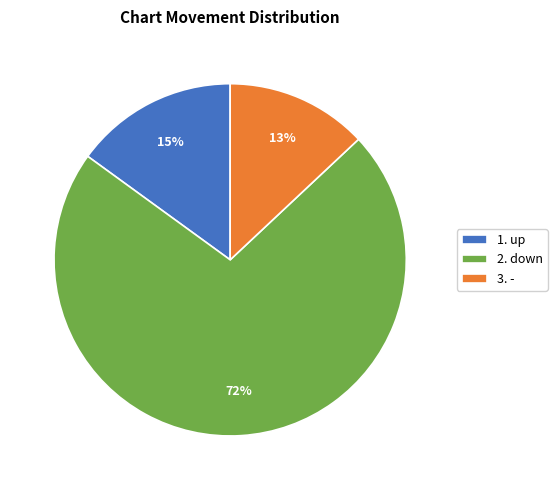

How many segments does this pie chart have?

3